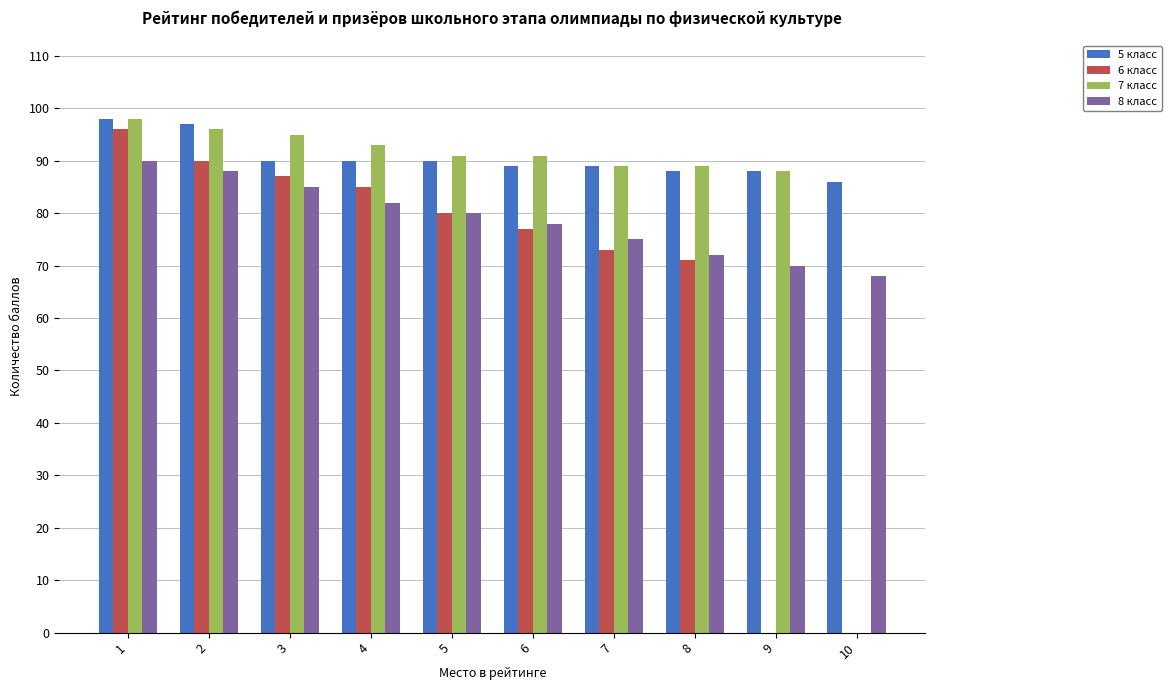

How many series are shown in this chart?

4